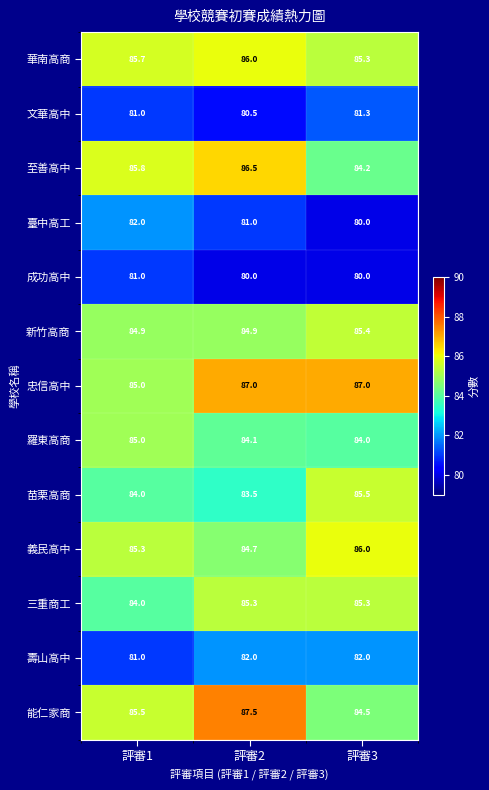

Is it true that 華南高商 equals 86.0 at 評審2?

True